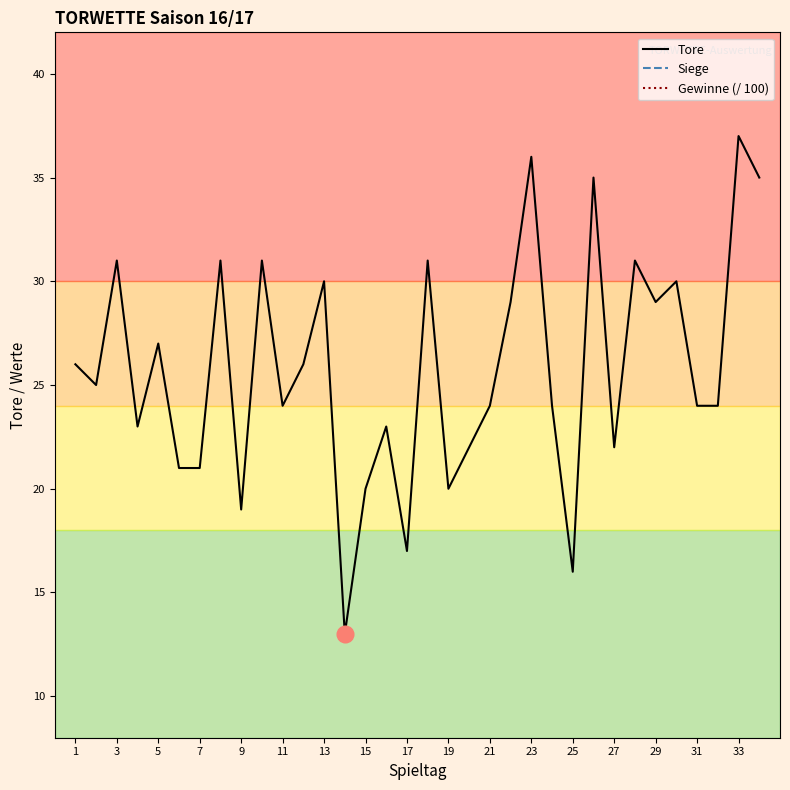

At how many categories does at least one series exceed 1?

34